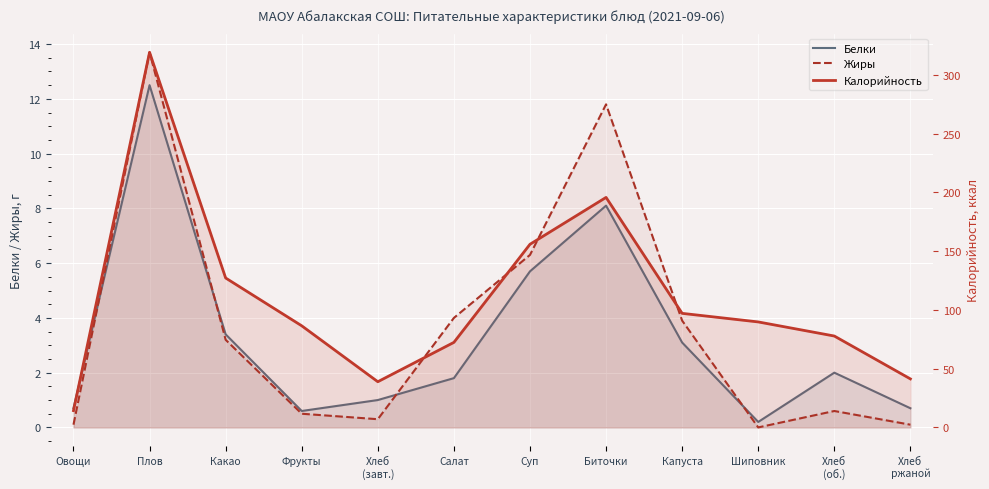

True or false: Белки and Калорийность cross at least once.

False